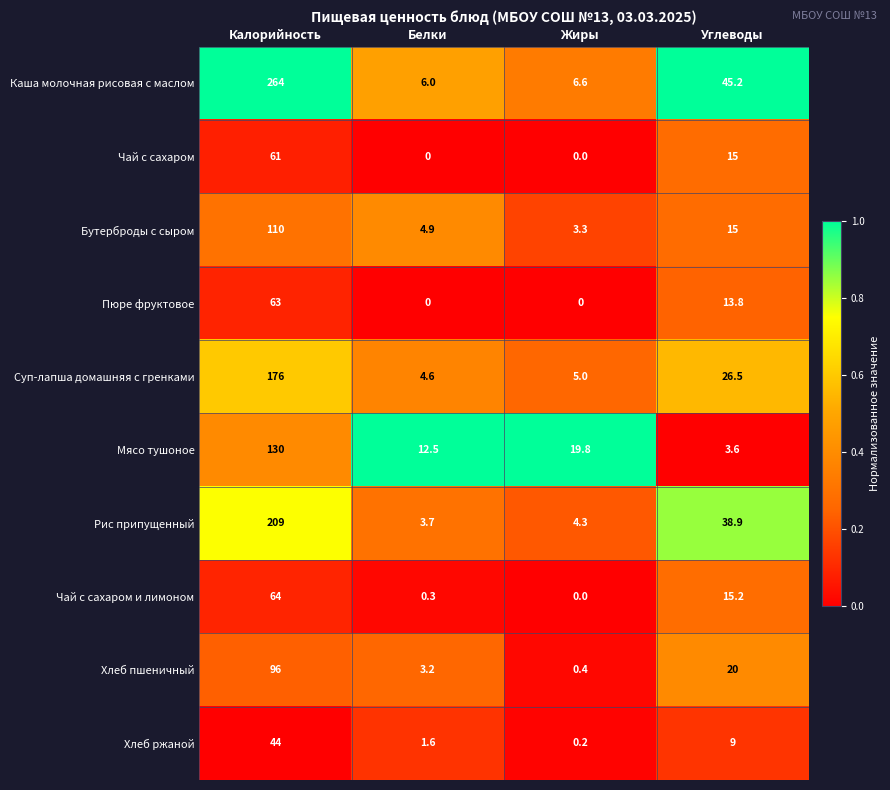

Which series changed the most between Калорийность and Жиры?

Каша молочная рисовая с маслом